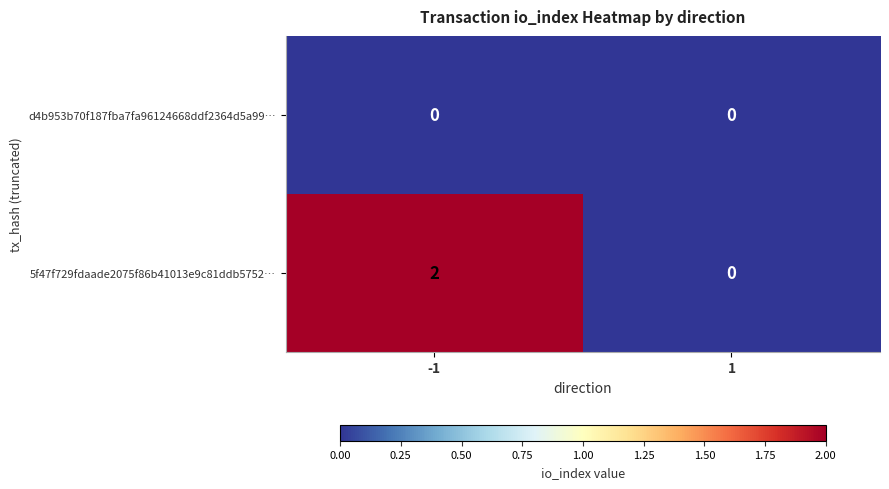

Which series has the largest total across all categories?

5f47f729fdaade2075f86b41013e9c81ddb5752…